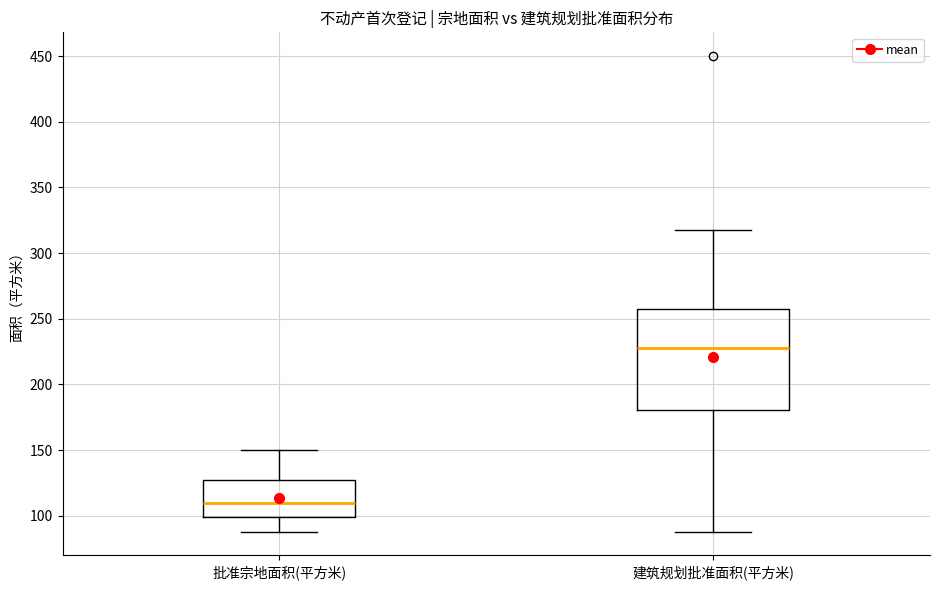

Reading left to right, read every box against the y-axis: the position of its median line, the range the box covers, and the ends of its whiskers. The values are not printed on the chart, so give them approximately, as read against the axis.

批准宗地面积(平方米): median 110, box 100 to 125, whiskers 90 to 150
建筑规划批准面积(平方米): median 230, box 180 to 260, whiskers 90 to 320